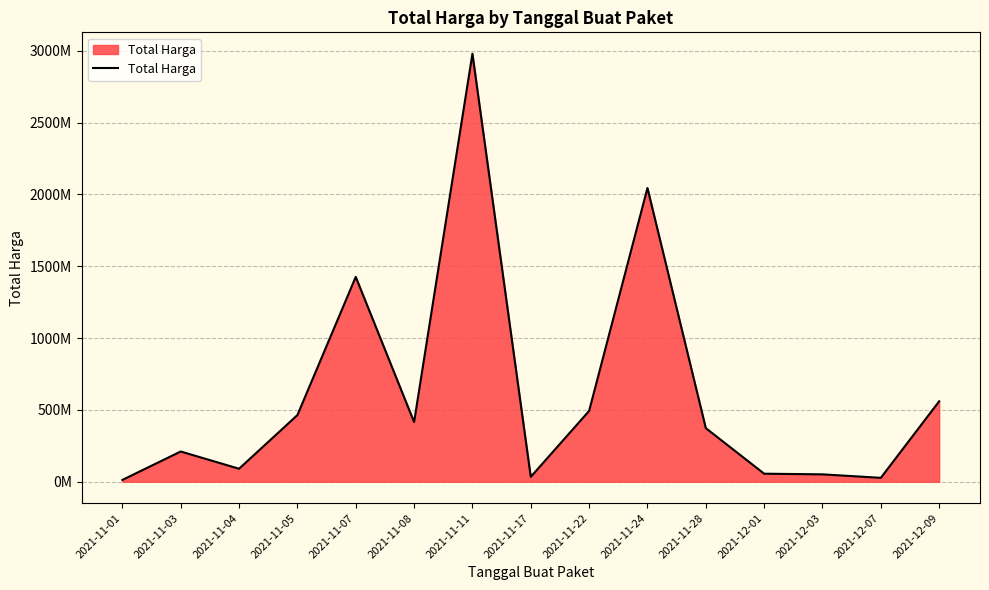

What is the change in value from 2021-11-17 to 2021-11-22?

+458708000